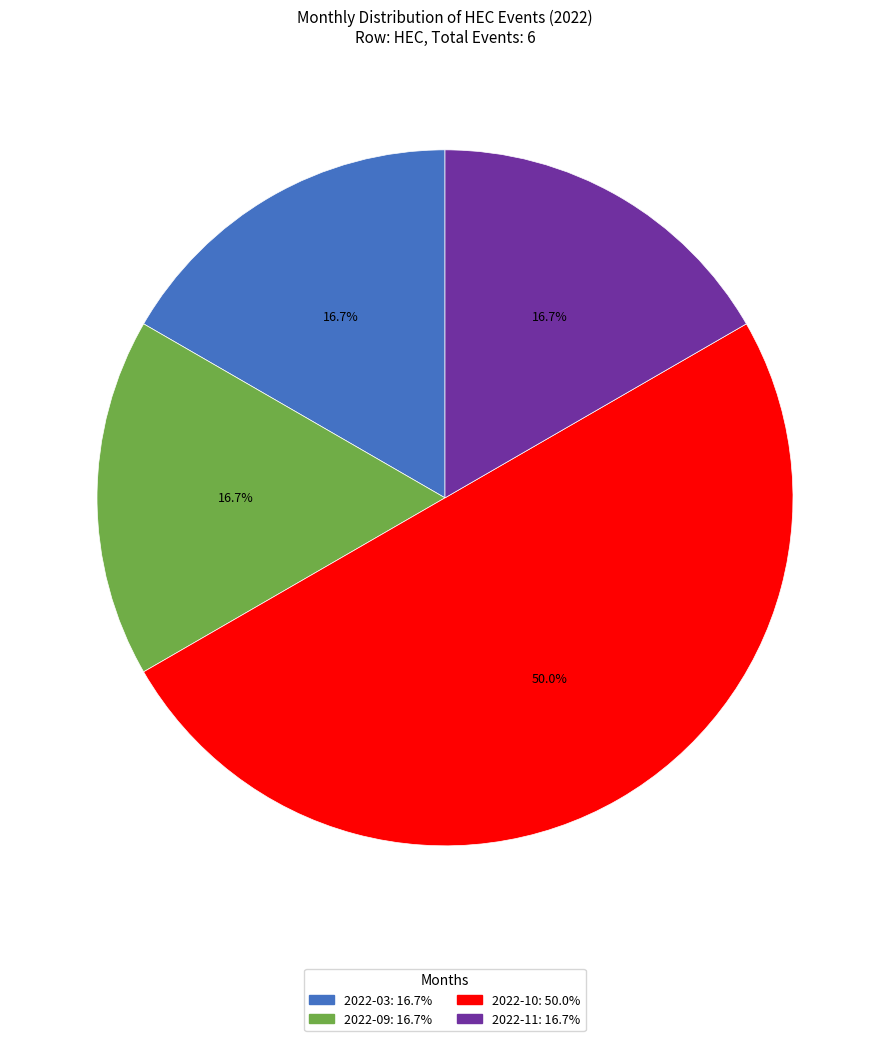

Approximately how many times larger is the value at 2022-09 compared to 2022-03?

1.0